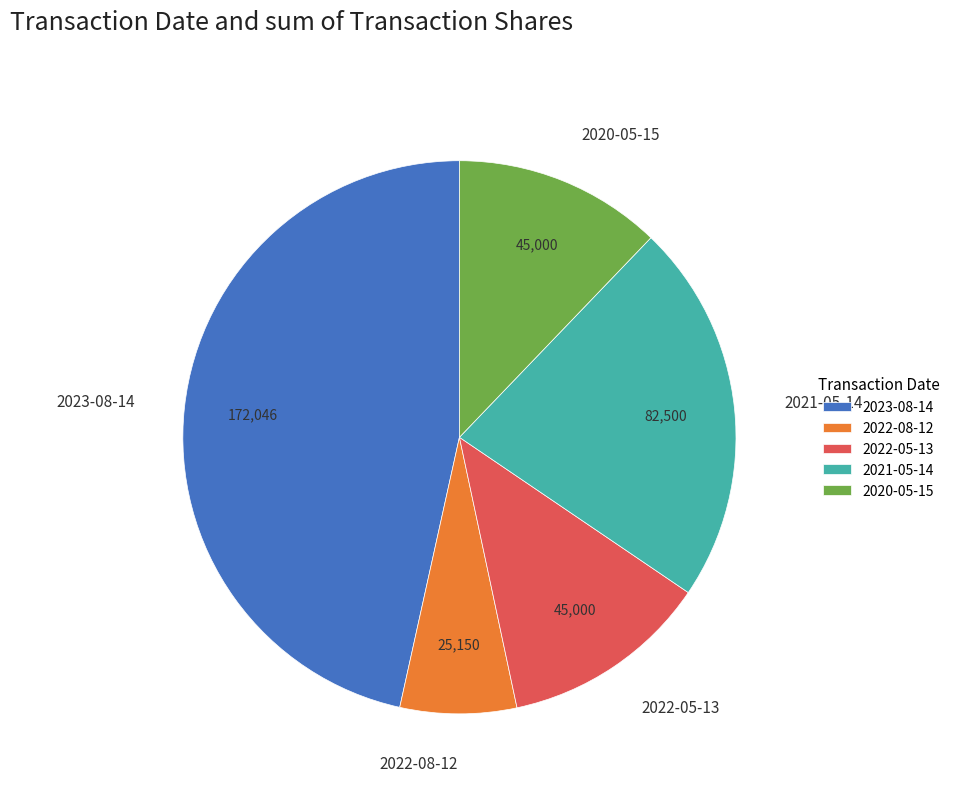

Do 2021-05-14 and 2022-05-13 together represent more than half of the pie?

No